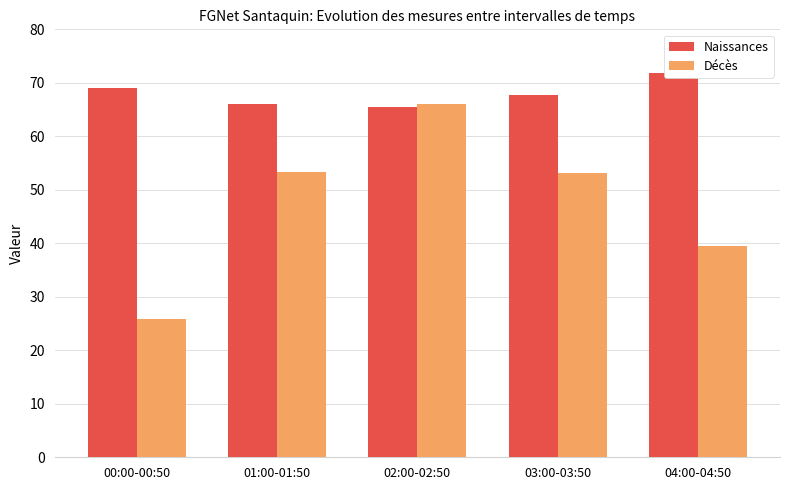

List the series in order of their peak value, lowest first.

Décès, Naissances